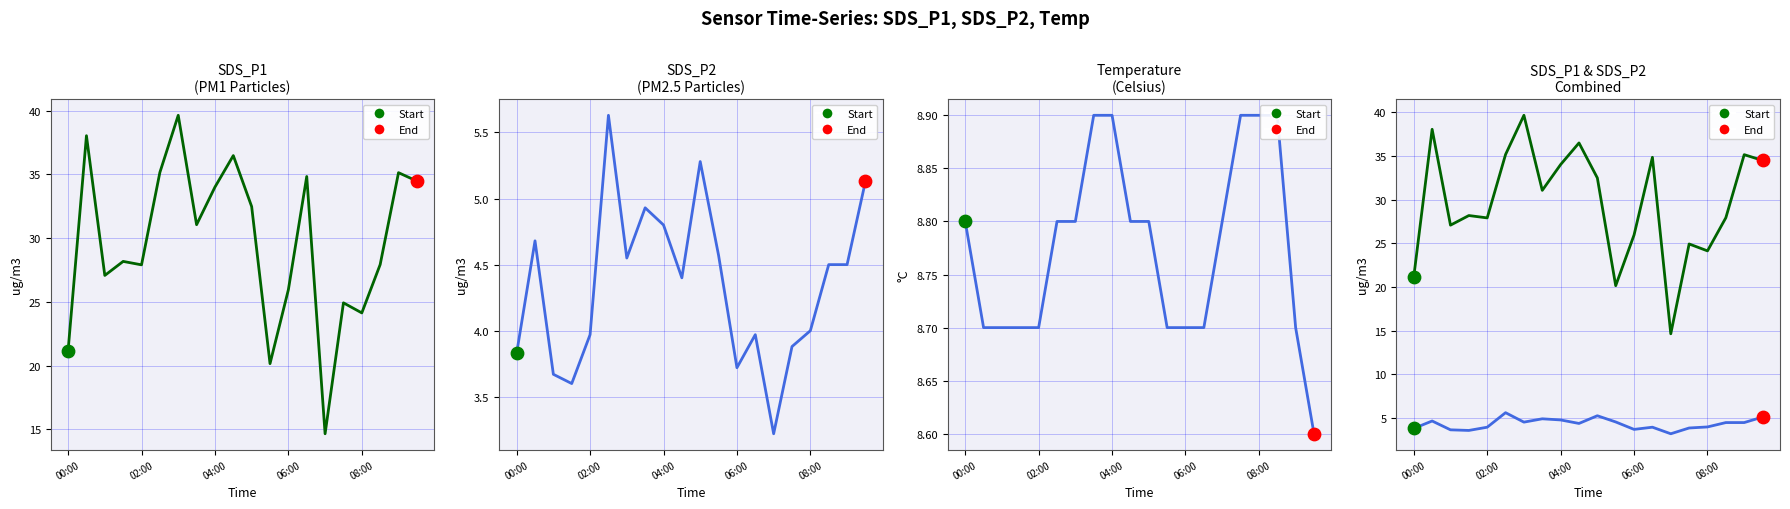

Which series reaches the maximum Y coordinate?

SDS_P1